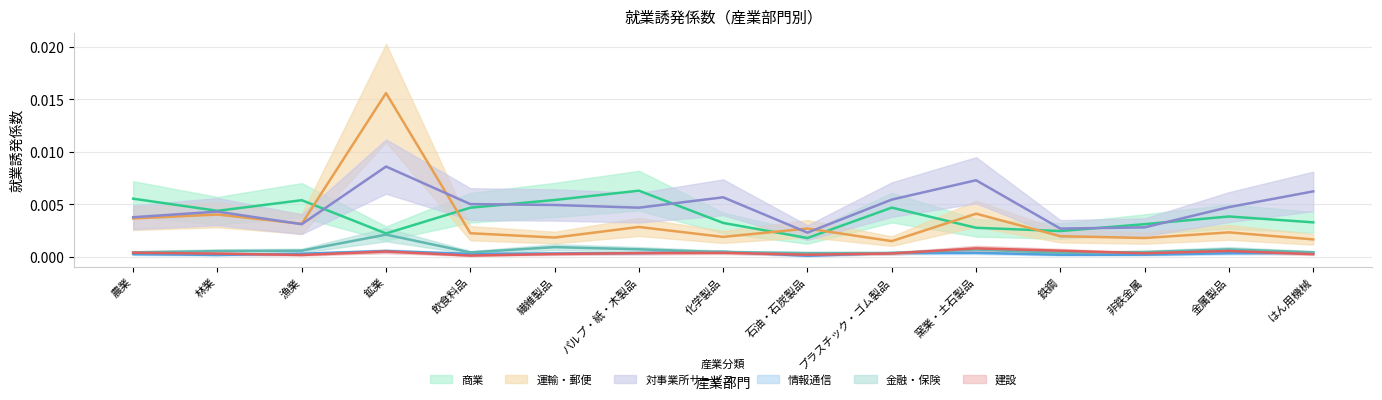

What are all the series names shown in the legend?

商業, 運輸・郵便, 対事業所サービス, 情報通信, 金融・保険, 建設